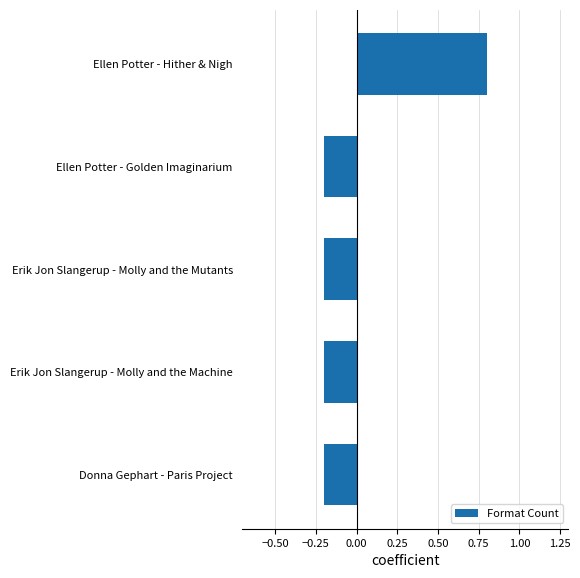

What is the sum of the values at Donna Gephart - Paris Project and Ellen Potter - Hither & Nigh?

0.6